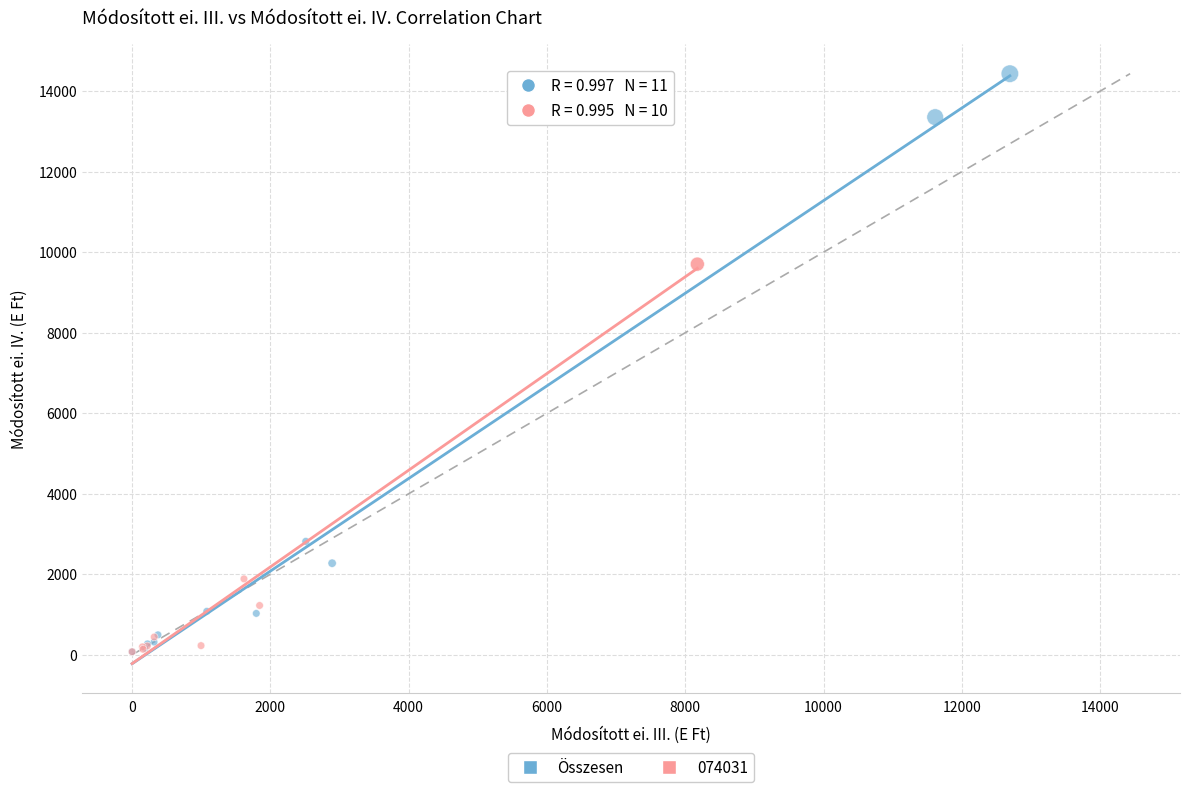

Which series reaches the maximum Y coordinate?

Összesen